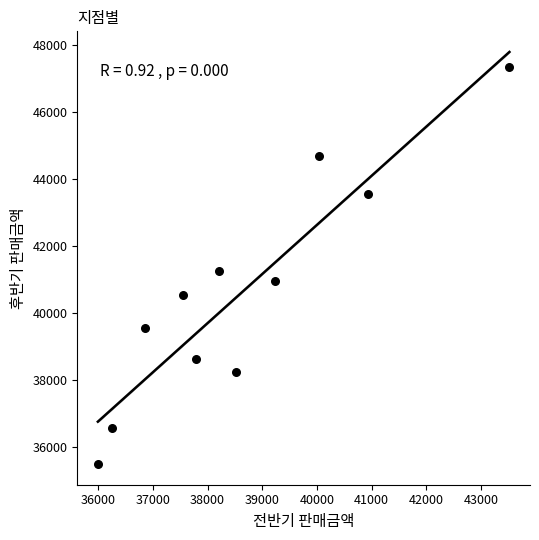

What Y value in the scatter plot is closest to 41401?

41251